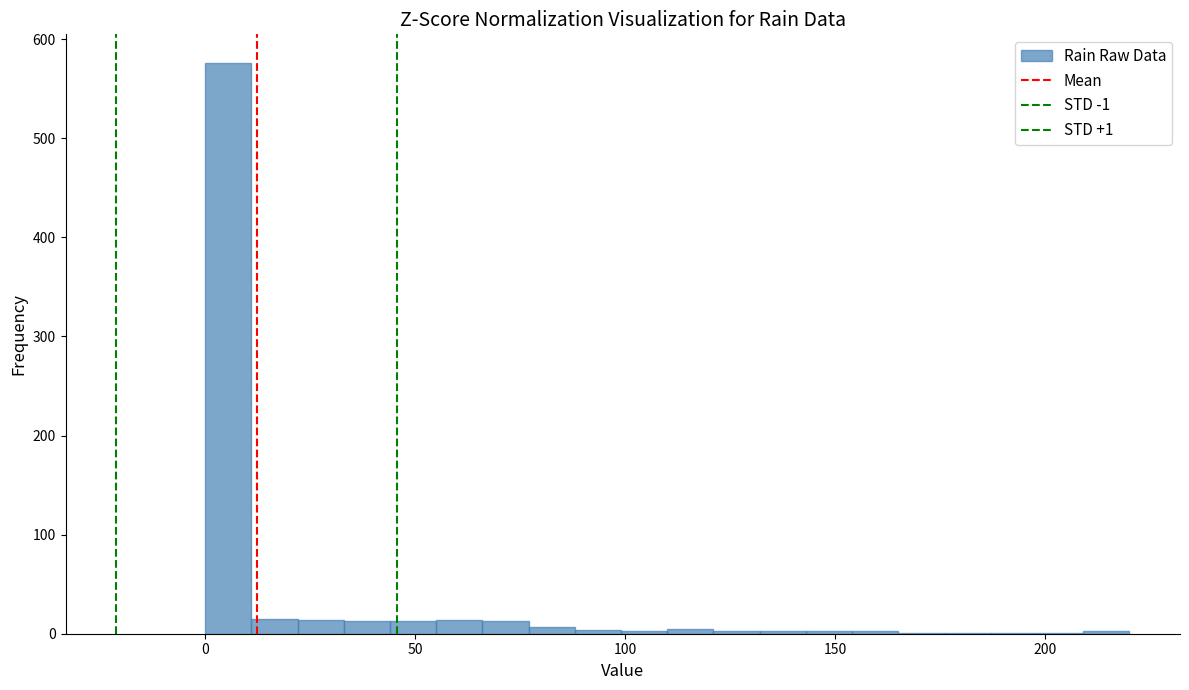

Around what value on the x-axis is the tallest bar? Give the approximate position of its centre, as read against the axis.

5